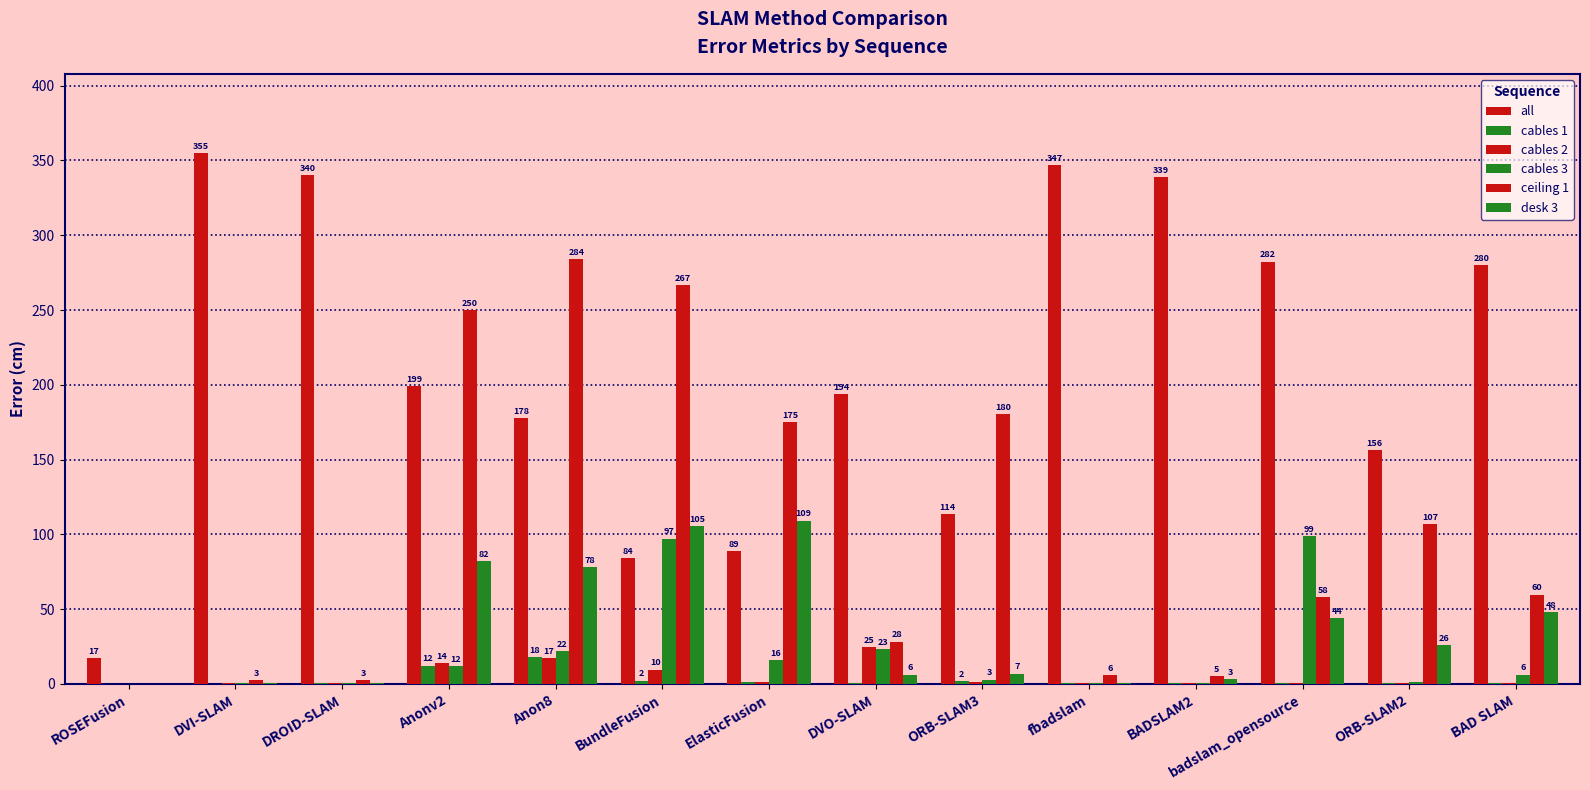

Which series has the largest range (max minus min)?

all